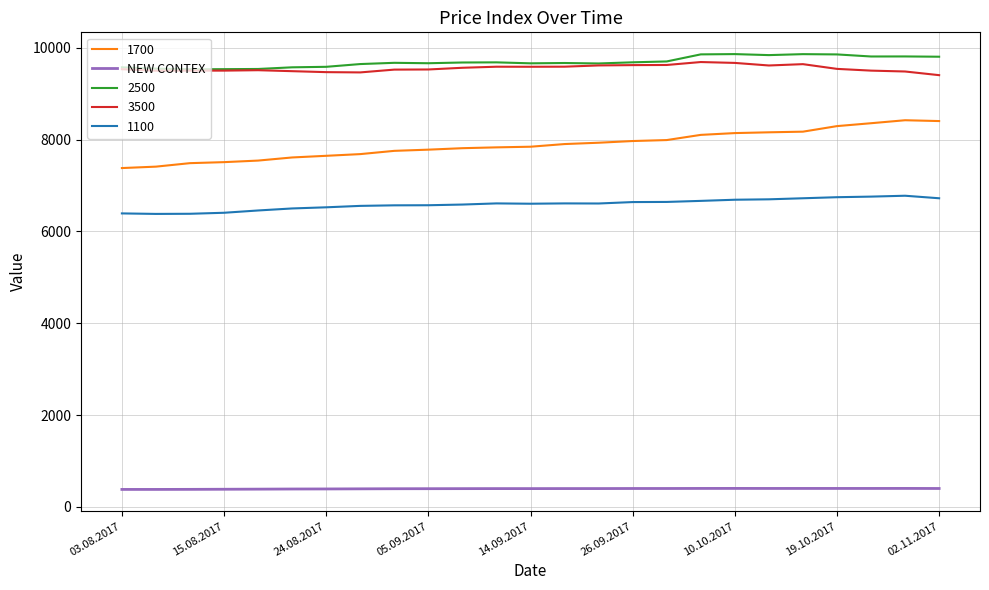

What is the maximum value shown in the chart?

9864.0